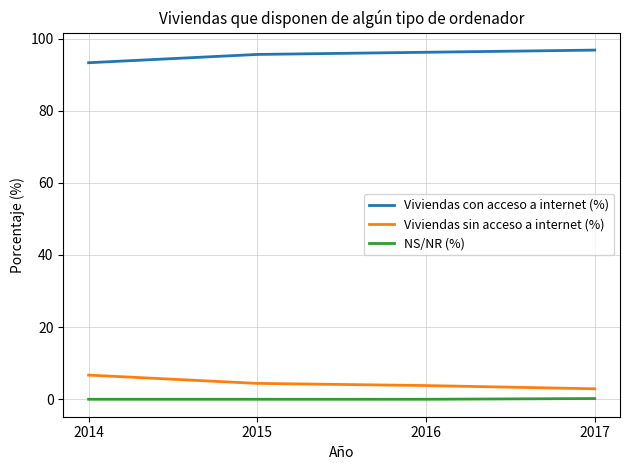

True or false: Viviendas sin acceso a internet (%) and Viviendas con acceso a internet (%) intersect in this chart.

False